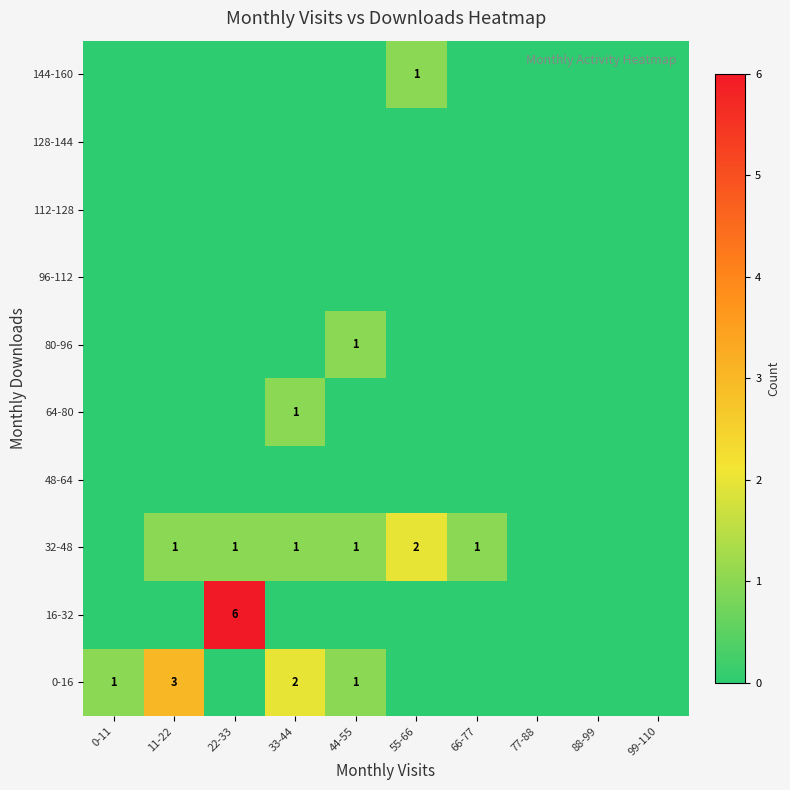

The value of 32-48 at 55-66 is 3. True or false?

False